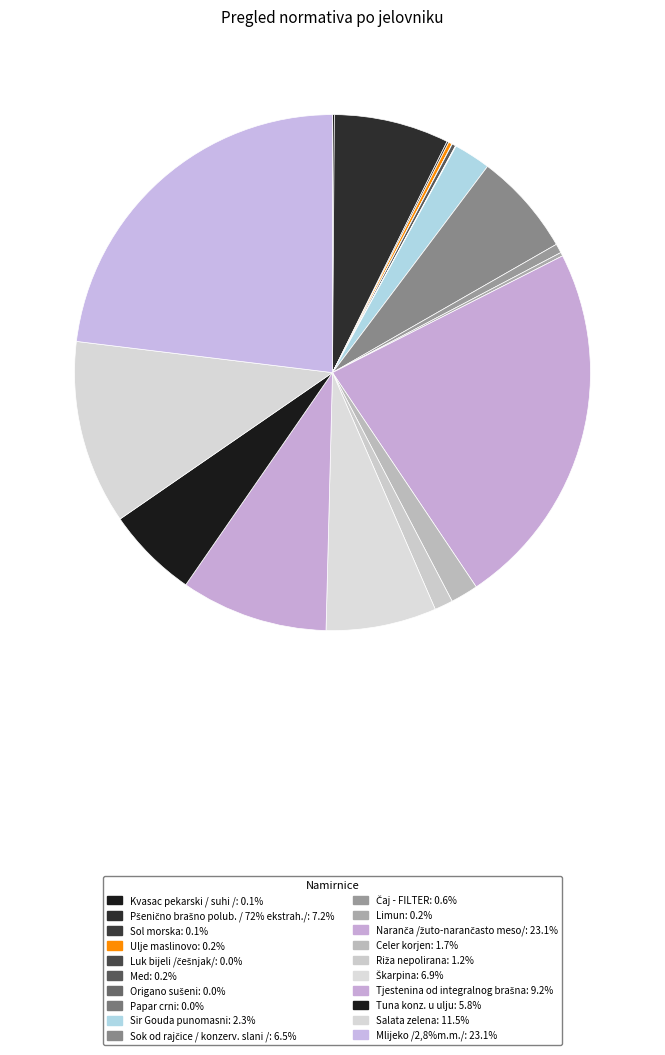

Count the number of slices in the pie.

20